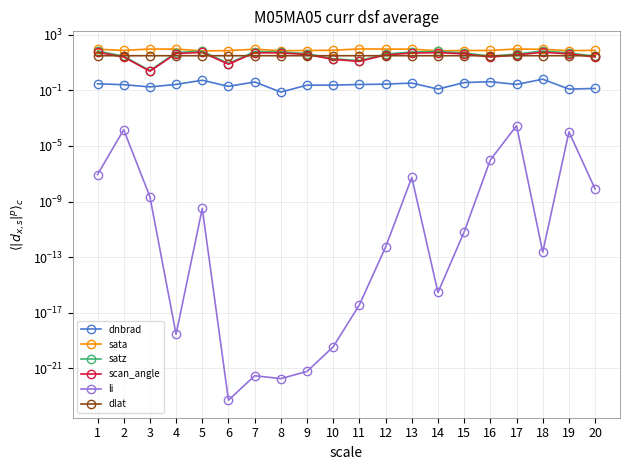

How many data points in satz are above 50?

10